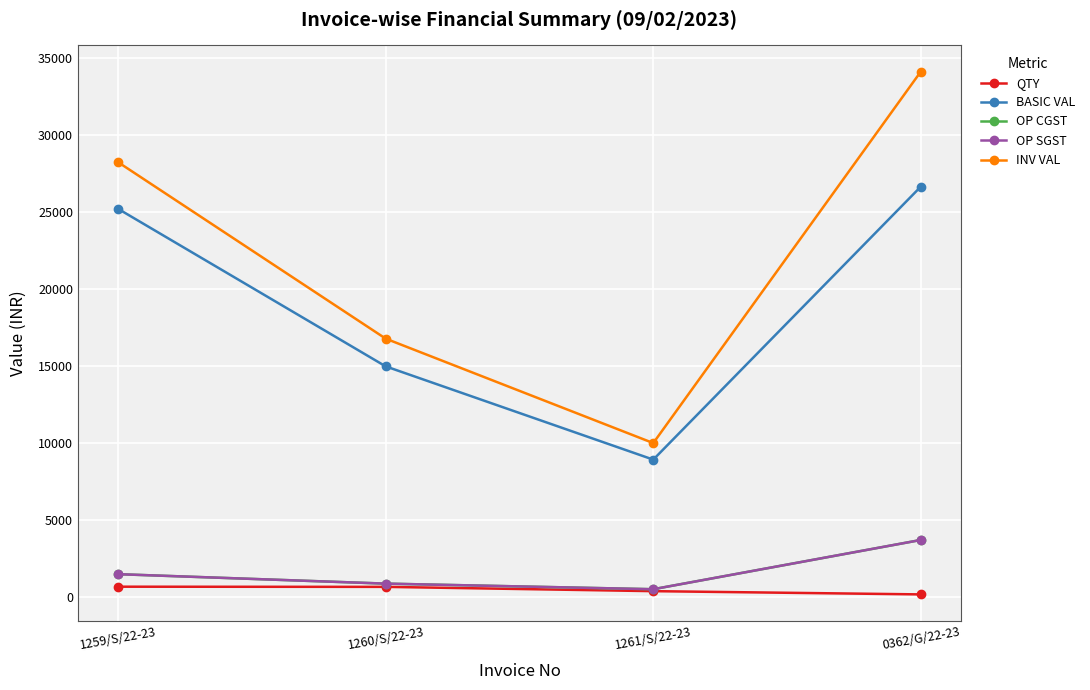

True or false: QTY and OP SGST cross at least once.

False